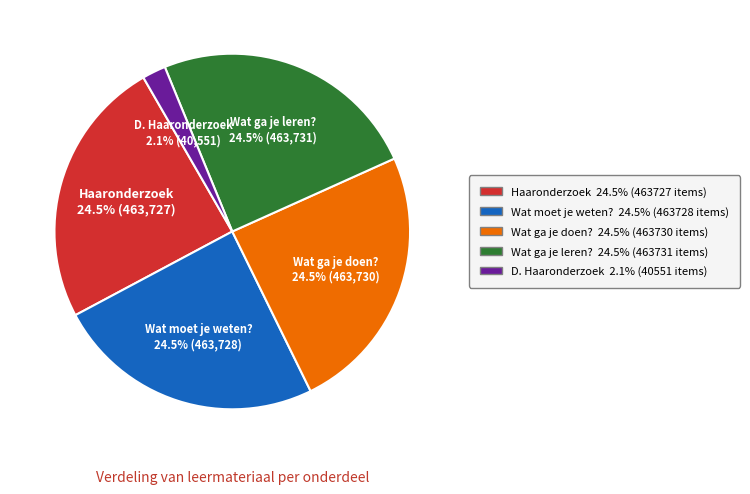

To the nearest percent, what is the combined percentage of Wat moet je weten? and Wat ga je doen??

49%